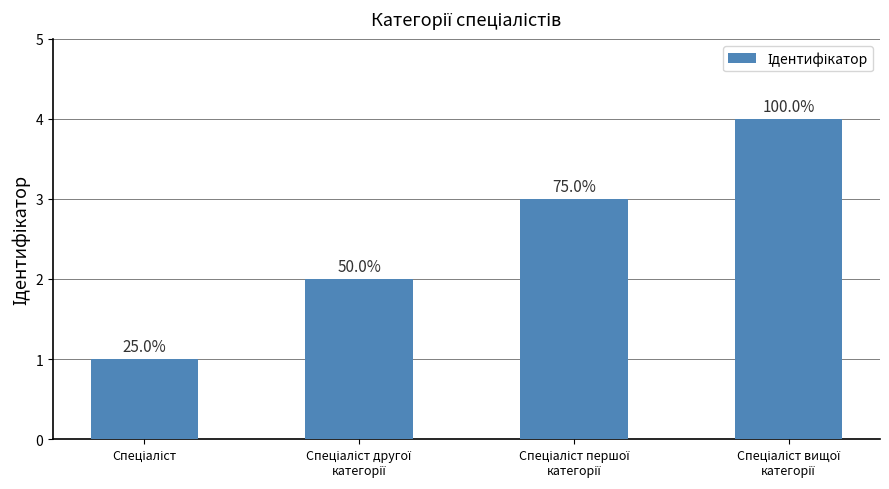

How many bars are there in total?

4